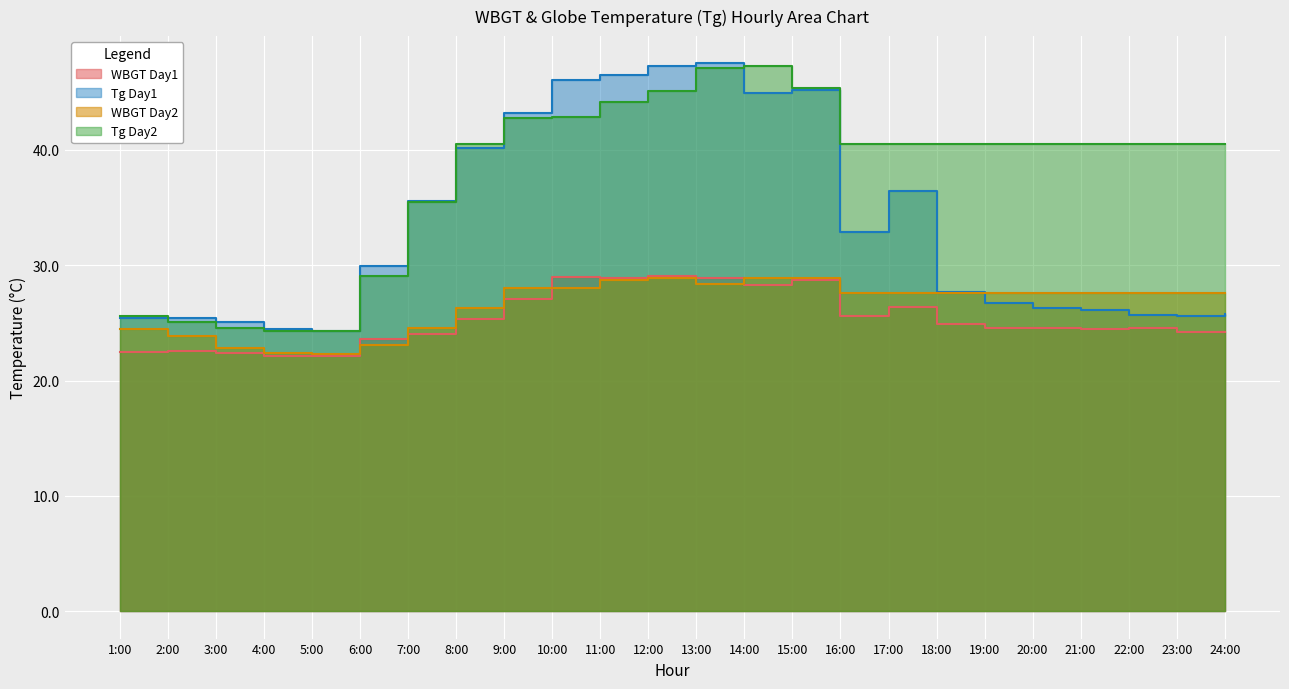

Reading left to right, what are all the values shown in this chart?

WBGT Day1: 1:00=22.5	2:00=22.6	3:00=22.4	4:00=22.1	5:00=22.1	6:00=23.6	7:00=24.0	8:00=25.3	9:00=27.1	10:00=29.0	11:00=28.9	12:00=29.1	13:00=28.9	14:00=28.3	15:00=28.7	16:00=25.6	17:00=26.4	18:00=24.9	19:00=24.6	20:00=24.6	21:00=24.5	22:00=24.6	23:00=24.2	24:00=24.2
Tg Day1: 1:00=25.4	2:00=25.4	3:00=25.1	4:00=24.5	5:00=24.3	6:00=29.9	7:00=35.6	8:00=40.2	9:00=43.2	10:00=46.1	11:00=46.5	12:00=47.3	13:00=47.5	14:00=44.9	15:00=45.2	16:00=32.9	17:00=36.4	18:00=27.7	19:00=26.7	20:00=26.3	21:00=26.1	22:00=25.7	23:00=25.6	24:00=25.8
WBGT Day2: 1:00=24.5	2:00=23.9	3:00=22.8	4:00=22.4	5:00=22.3	6:00=23.1	7:00=24.6	8:00=26.3	9:00=28.0	10:00=28.0	11:00=28.7	12:00=28.9	13:00=28.4	14:00=28.9	15:00=28.9	16:00=27.6	17:00=27.6	18:00=27.6	19:00=27.6	20:00=27.6	21:00=27.6	22:00=27.6	23:00=27.6	24:00=27.6
Tg Day2: 1:00=25.6	2:00=25.1	3:00=24.6	4:00=24.3	5:00=24.3	6:00=29.1	7:00=35.5	8:00=40.5	9:00=42.8	10:00=42.9	11:00=44.2	12:00=45.1	13:00=47.1	14:00=47.3	15:00=45.4	16:00=40.5	17:00=40.5	18:00=40.5	19:00=40.5	20:00=40.5	21:00=40.5	22:00=40.5	23:00=40.5	24:00=40.5